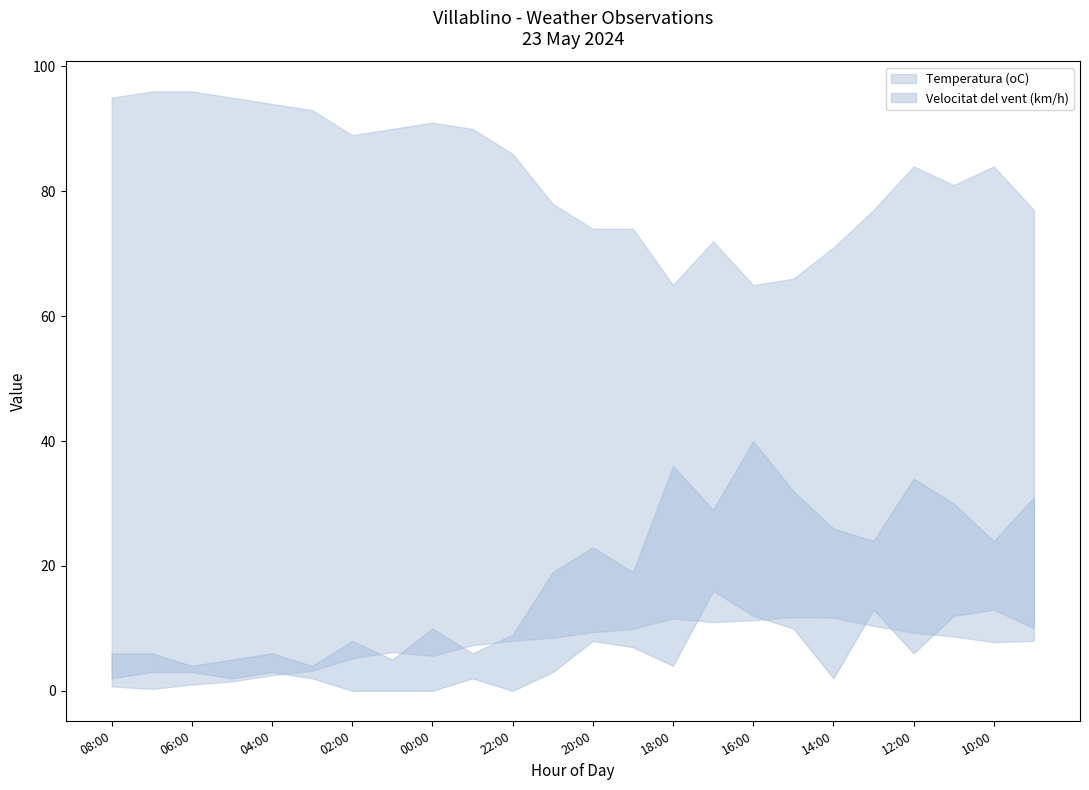

What is the label of the 1st point from the left?

08:00